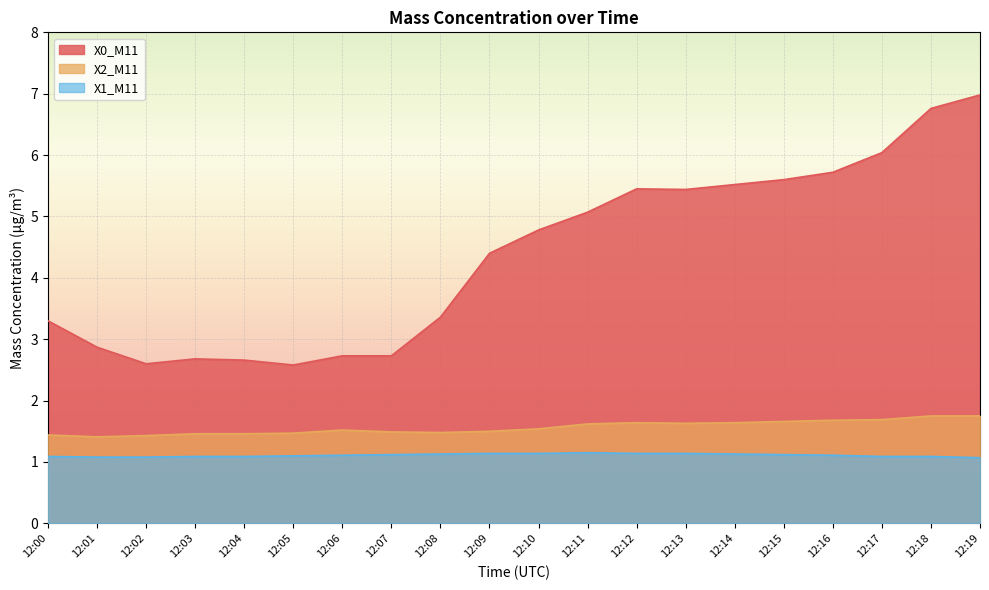

At which category is the sum across all series the highest?

12:19